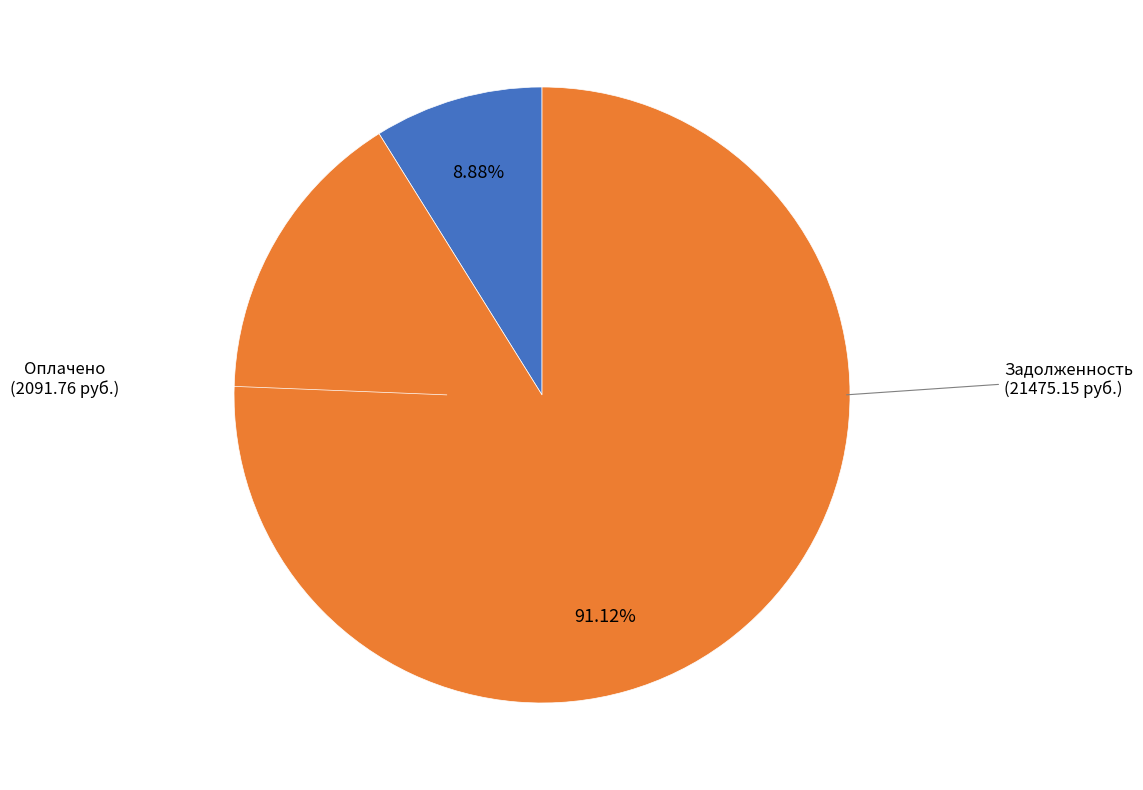

Is there a majority slice in this chart?

Yes